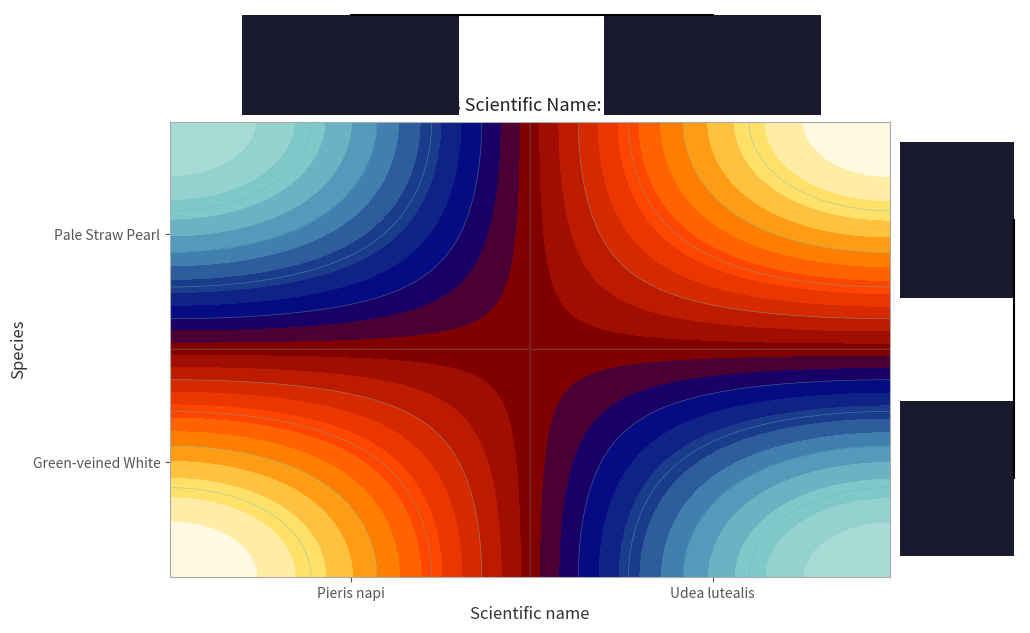

At which label does Row sum reach its peak?

Pieris napi